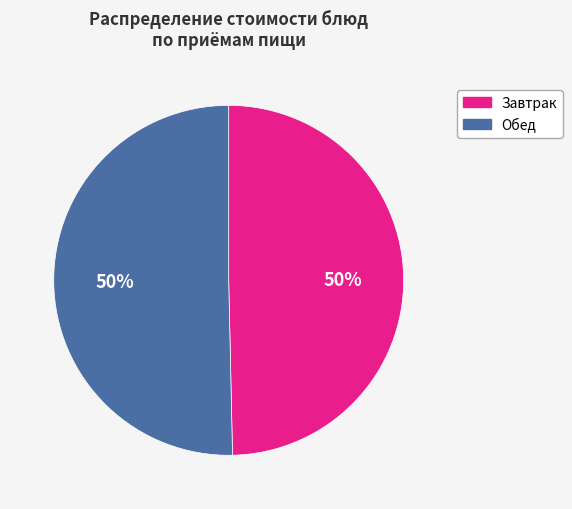

True or false: Обед accounts for 59% of the total.

False